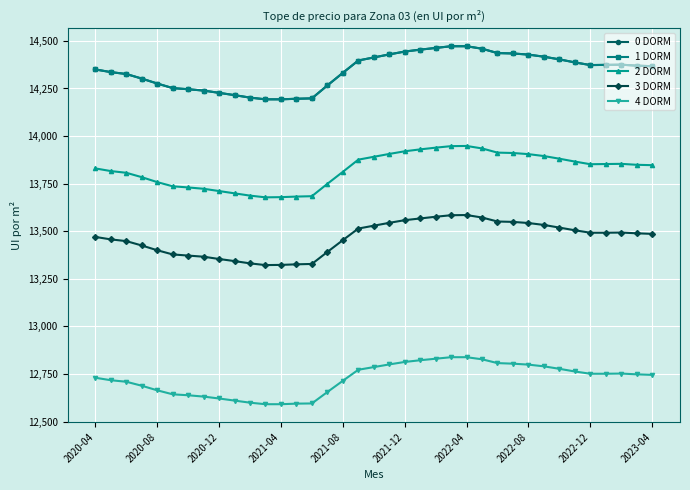

How many interior local peaks does the 4 DORM series have?

1